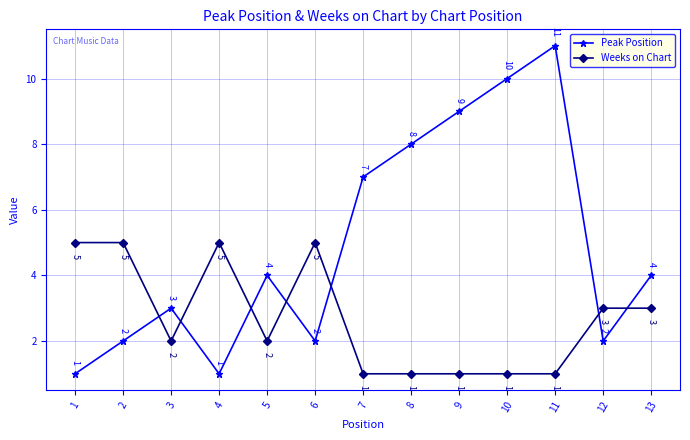

List the series in order of their overall mean, lowest first.

Weeks on Chart, Peak Position